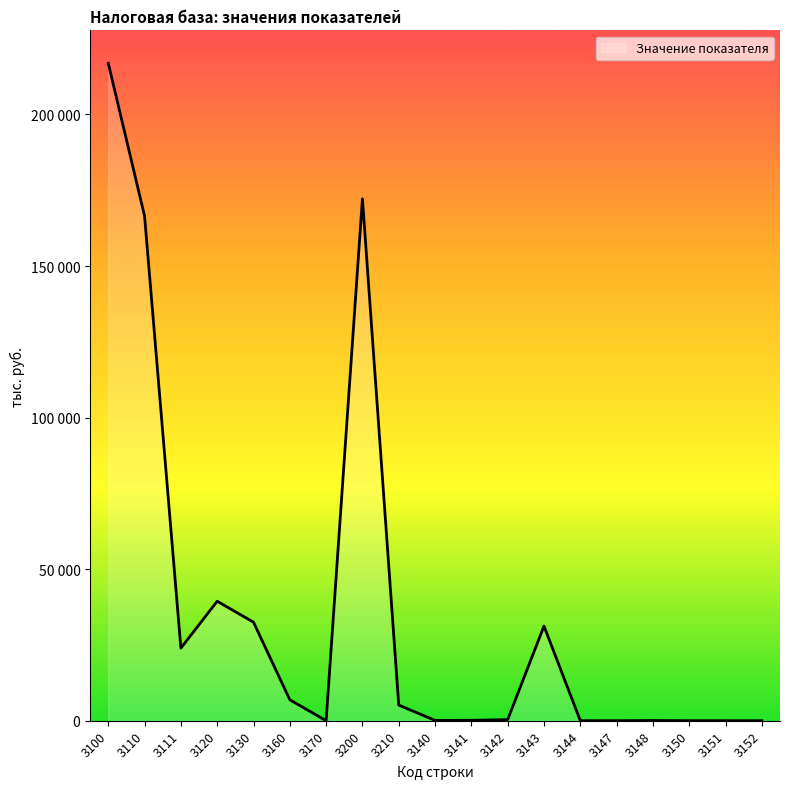

Is it true that the value at 3130 is 32508?

True